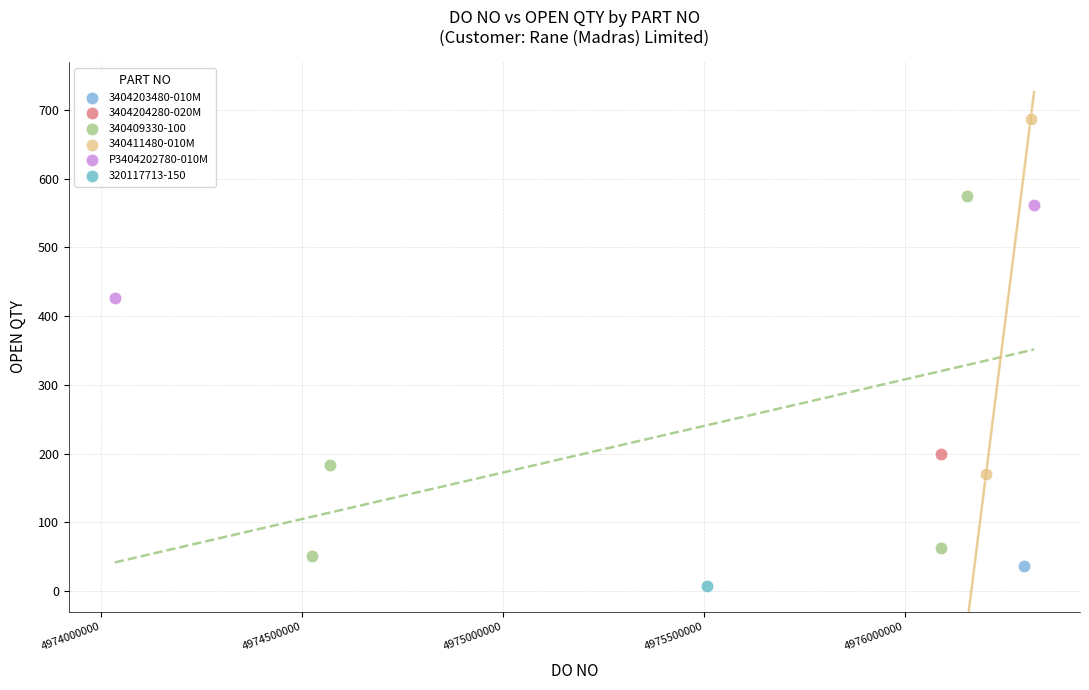

Which series reaches the maximum Y coordinate?

340411480-010M